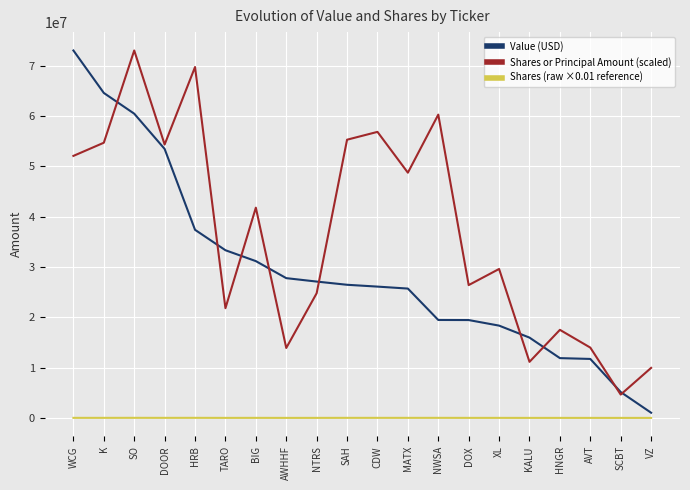

At which category is the sum across all series the highest?

SO